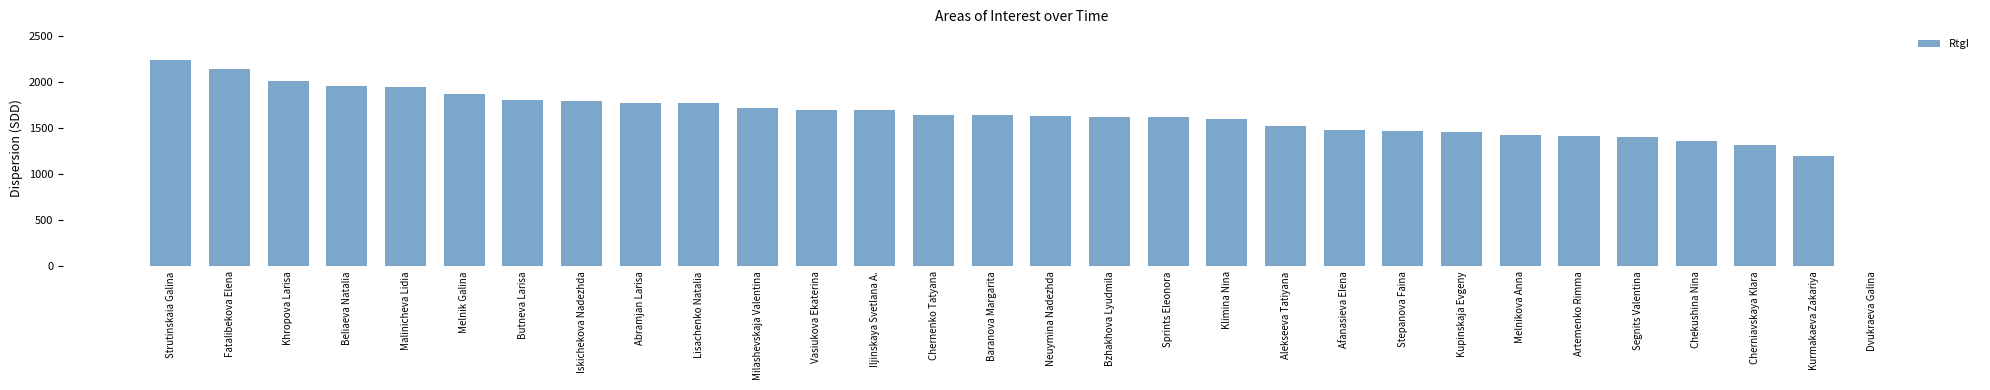

The value at Beliaeva Natalia is 1956. True or false?

True